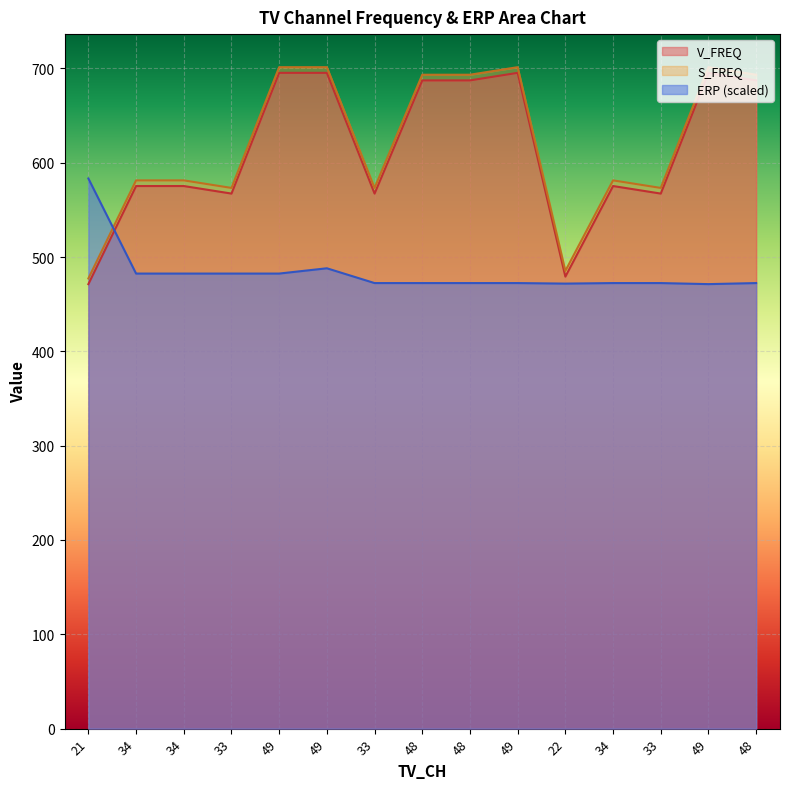

At which category does the chart reach its peak across all series?

49